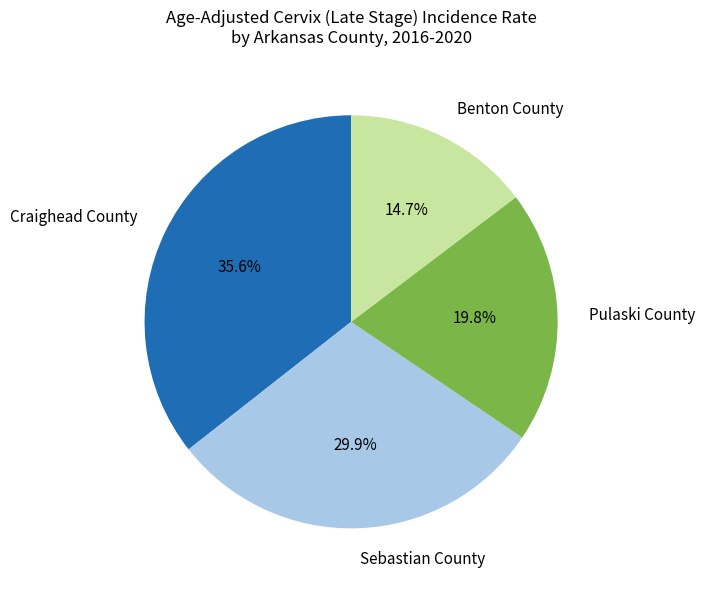

To the nearest percent, what portion does Pulaski County represent?

20%